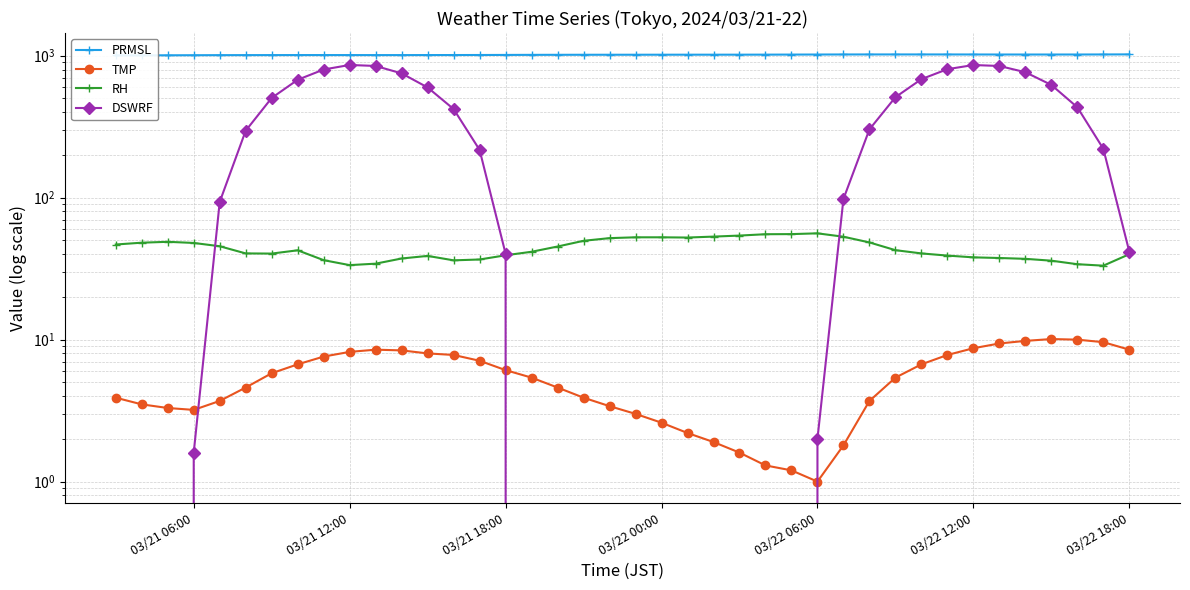

At which category is the sum across all series the highest?

03/22 12:00